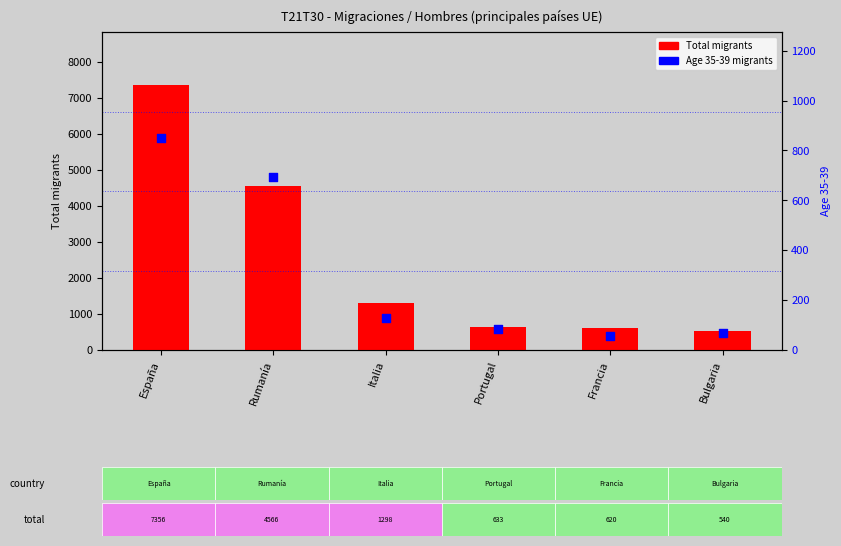

Is the value of Age 35-39 at Francia greater than the value of Total migrants at Italia?

No